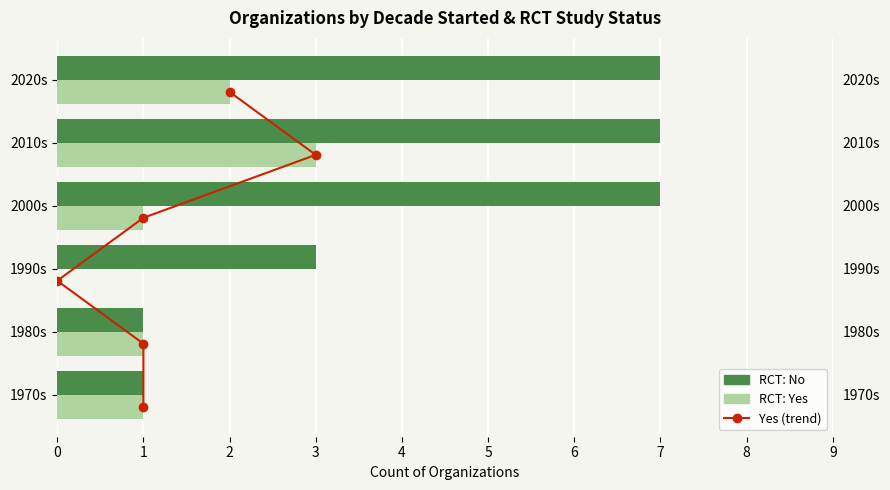

The value of Yes at 2020s is 3.5. True or false?

False